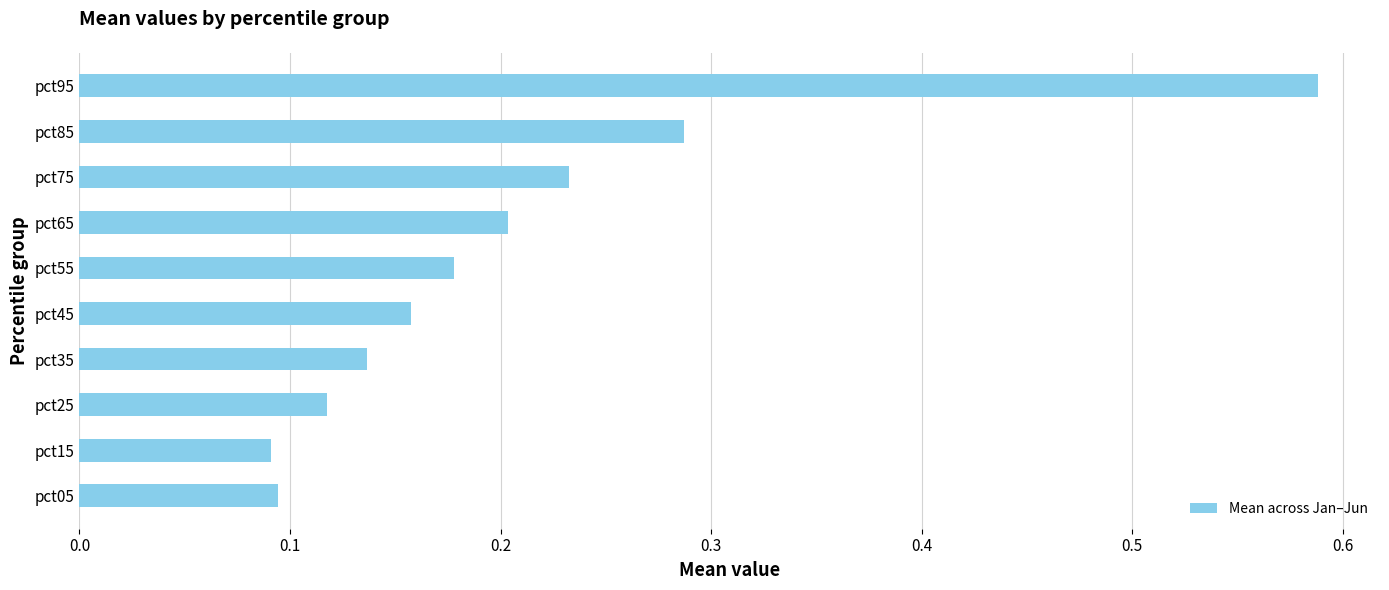

Which label corresponds to the largest value in the chart?

pct95